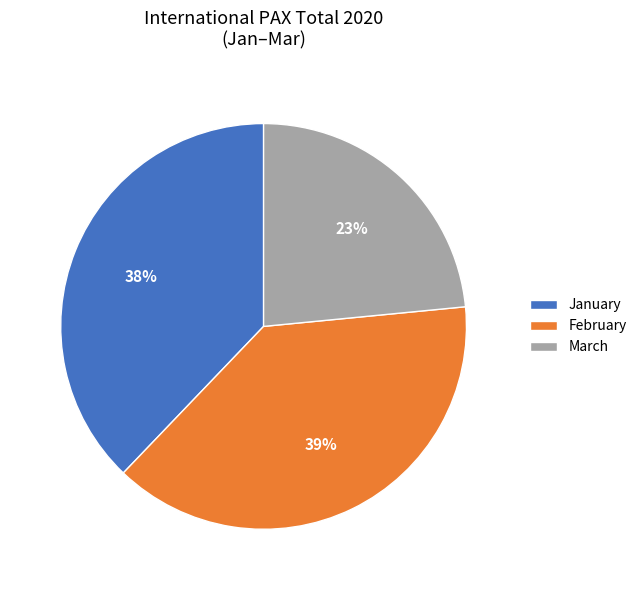

Does February represent more than half of the total?

No